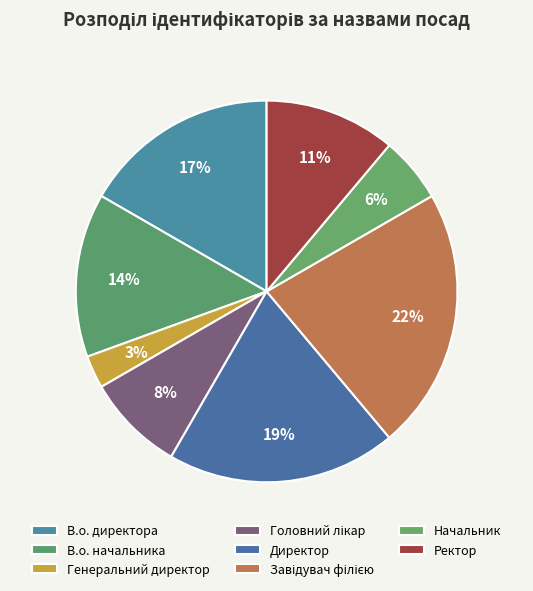

To the nearest percent, what percentage of the pie is Директор?

19%